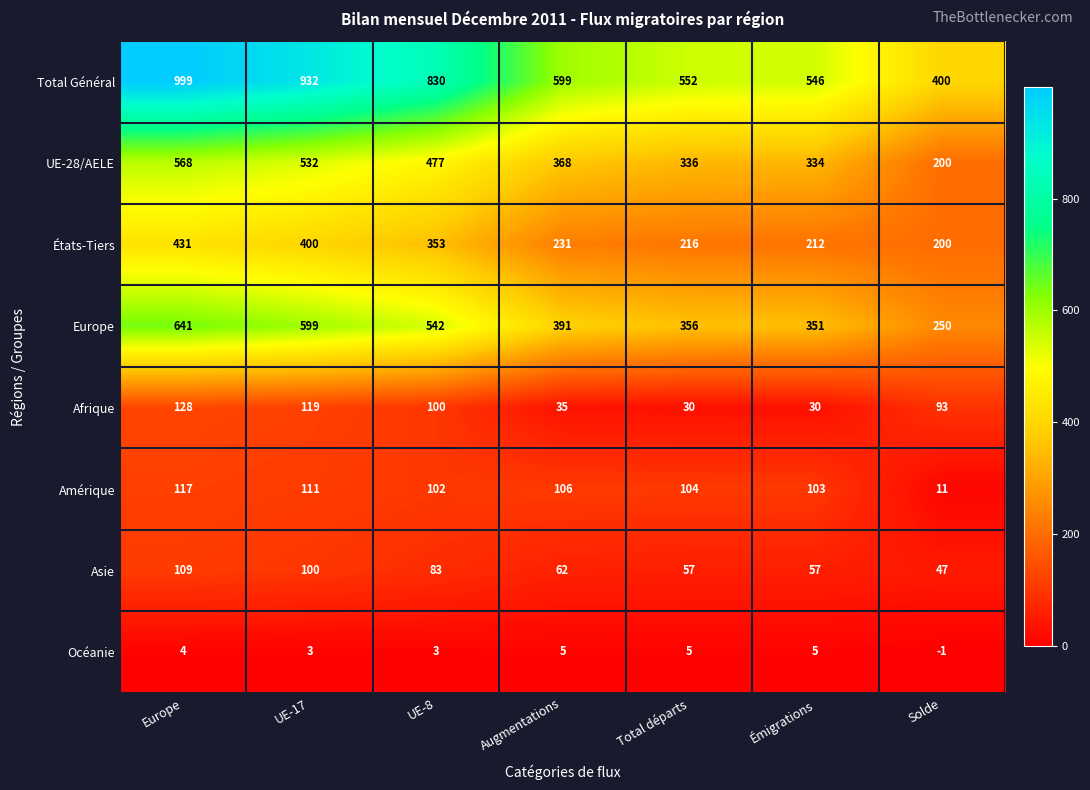

Between Émigrations and Solde, which series saw the biggest shift?

Total Général